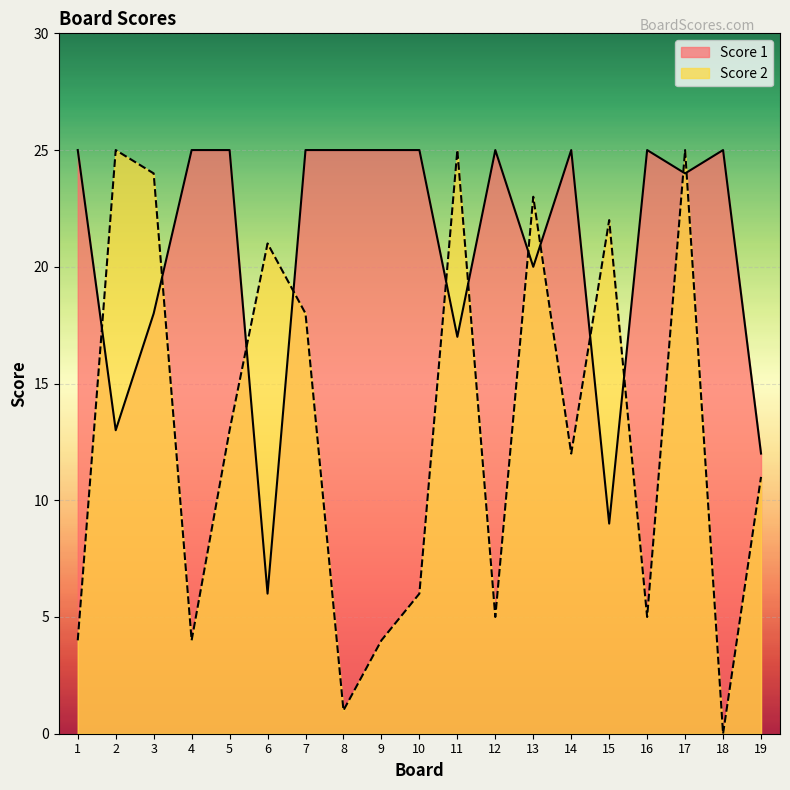

At how many categories does at least one series exceed 14?

18